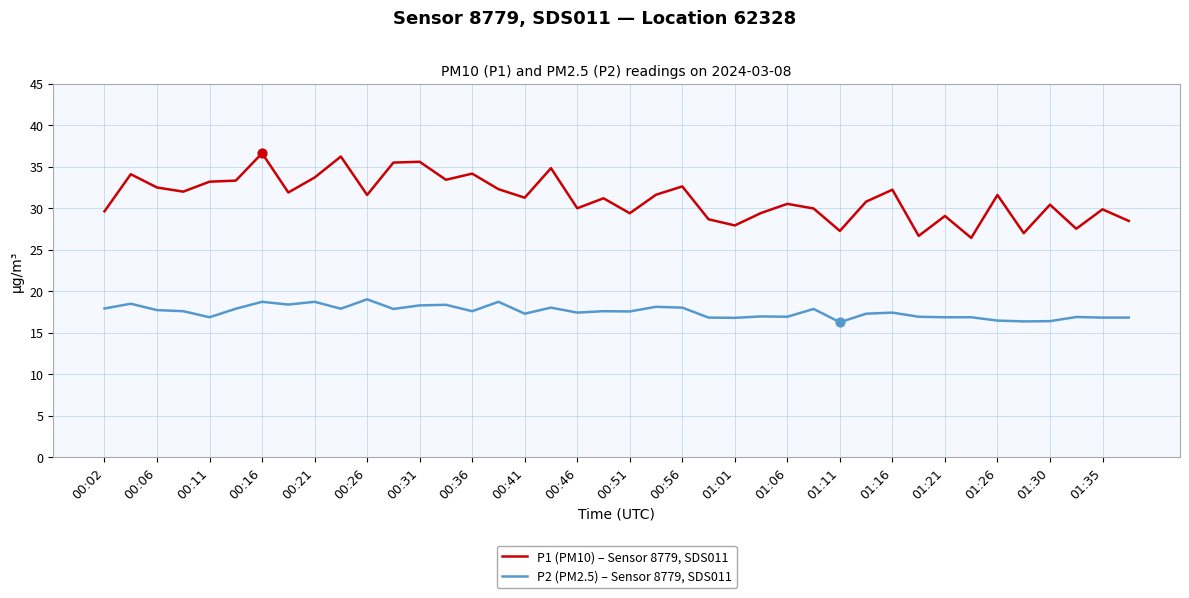

Which series has the largest total across all categories?

P1 (PM10) – Sensor 8779, SDS011